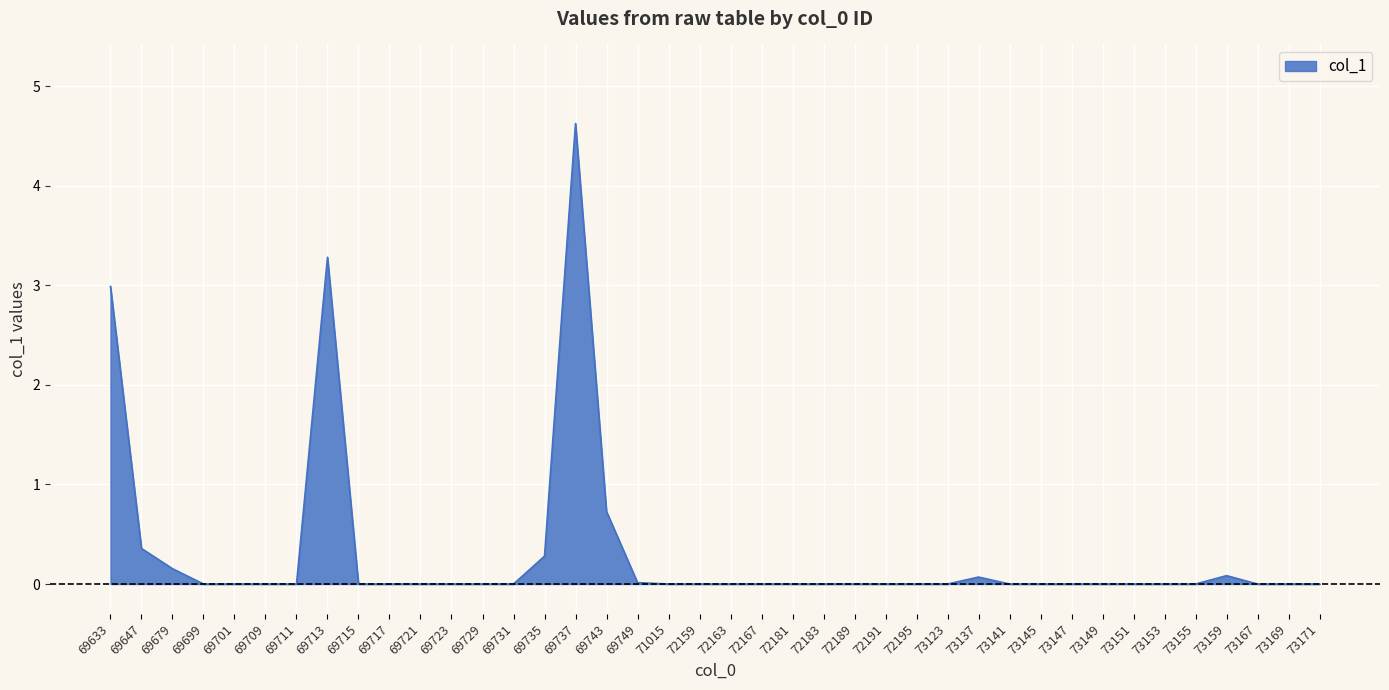

Which has a higher value, 73169 or 69713?

69713